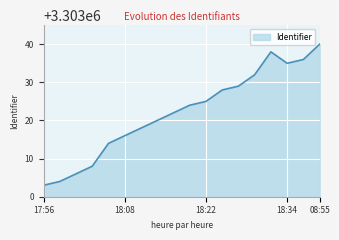

What is the greatest value displayed?

3303040